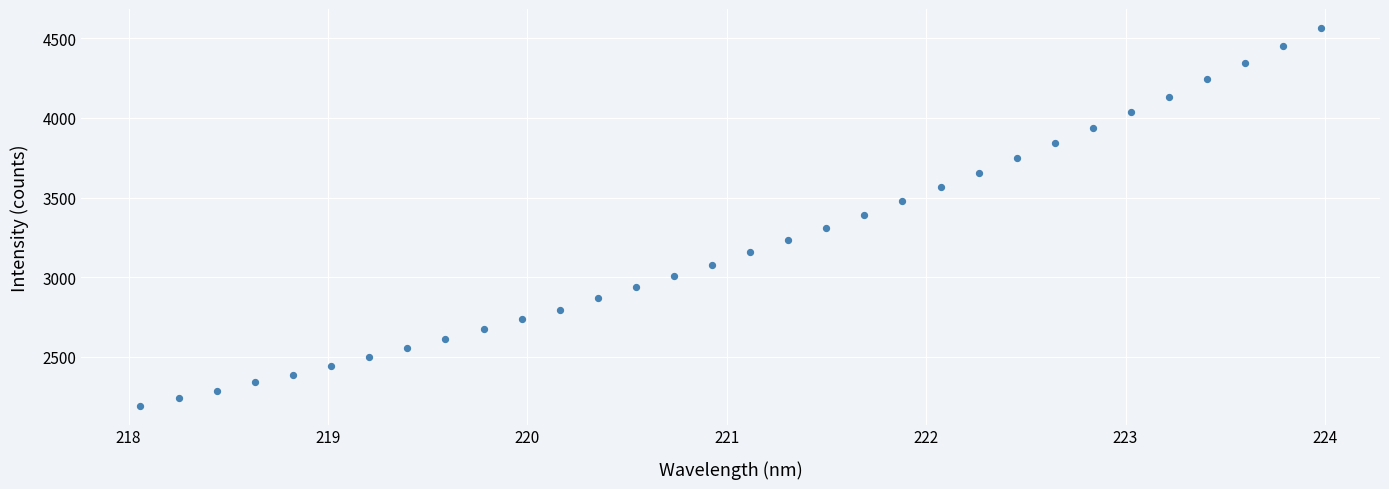

What is the range of X values (max minus min)?

5.9